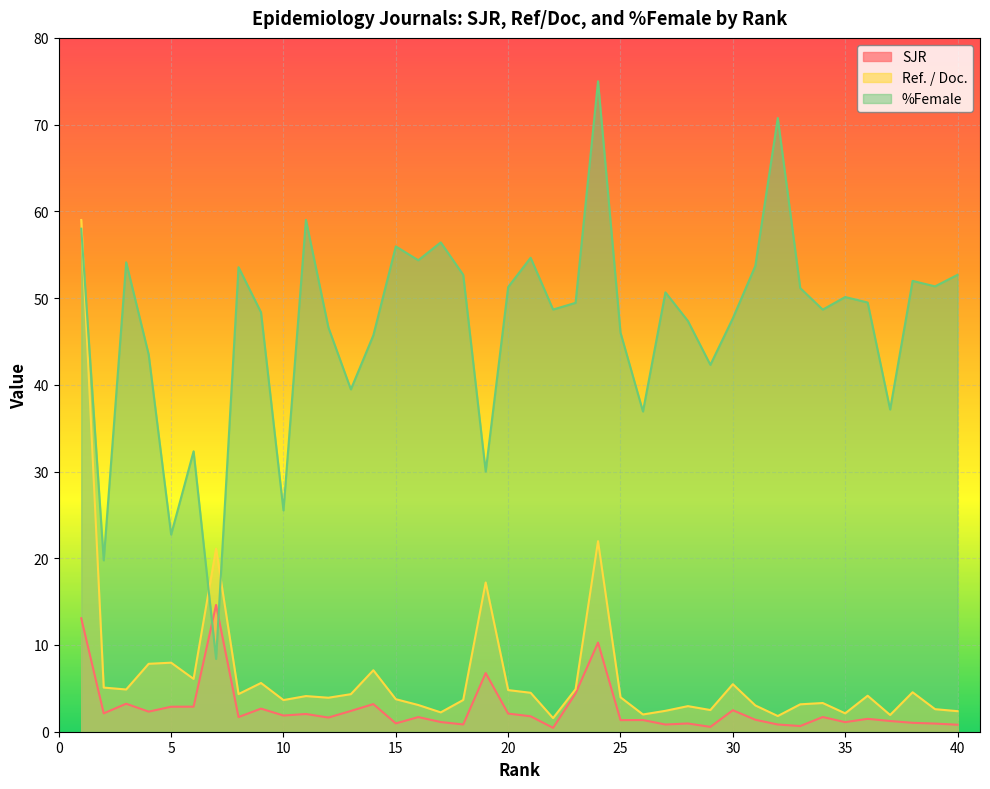

How many lines are shown in the chart?

3